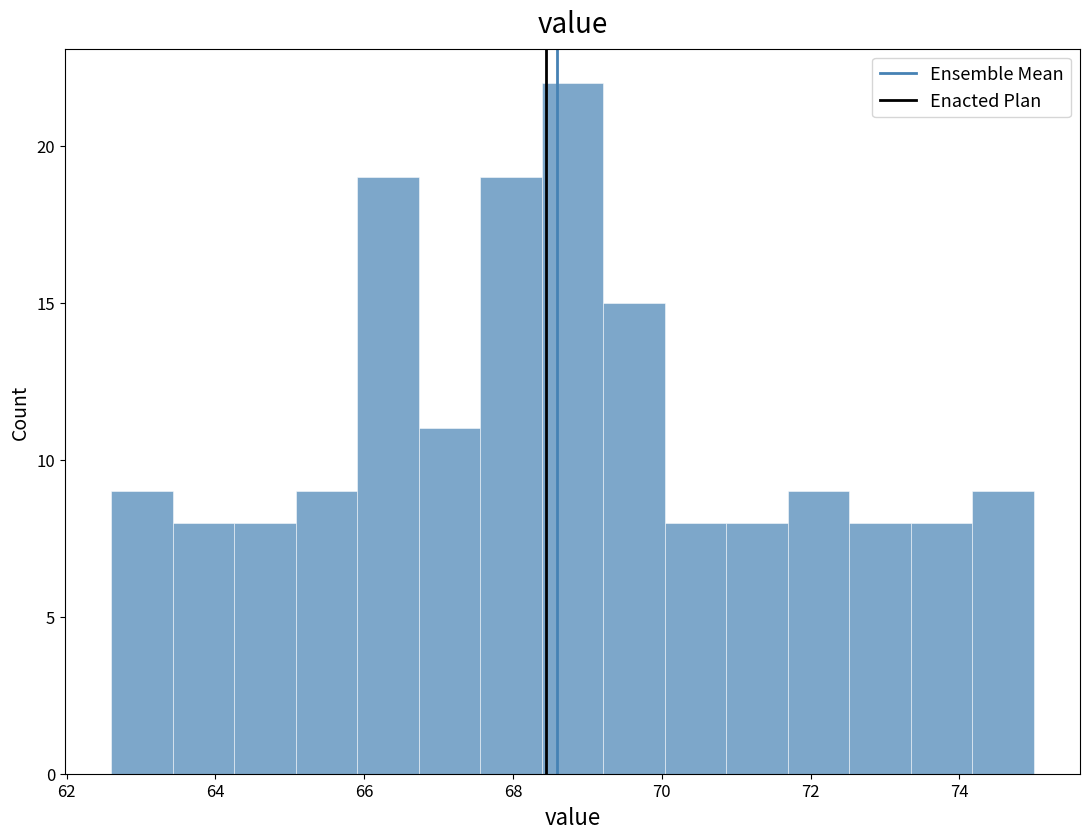

Reading left to right, transcribe this chart: for each bar, give the range it covers on the x-axis and its height. Neither the bar edges nor the heights are printed on the chart, so give them approximately, as read against the axes.

62.6 to 63.4: 9
63.4 to 64.2: 8
64.2 to 65.0: 8
65.0 to 66.0: 9
66.0 to 66.8: 19
66.8 to 67.6: 11
67.6 to 68.4: 19
68.4 to 69.2: 22
69.2 to 70.0: 15
70.0 to 70.8: 8
70.8 to 71.6: 8
71.6 to 72.6: 9
72.6 to 73.4: 8
73.4 to 74.2: 8
74.2 to 75.0: 9